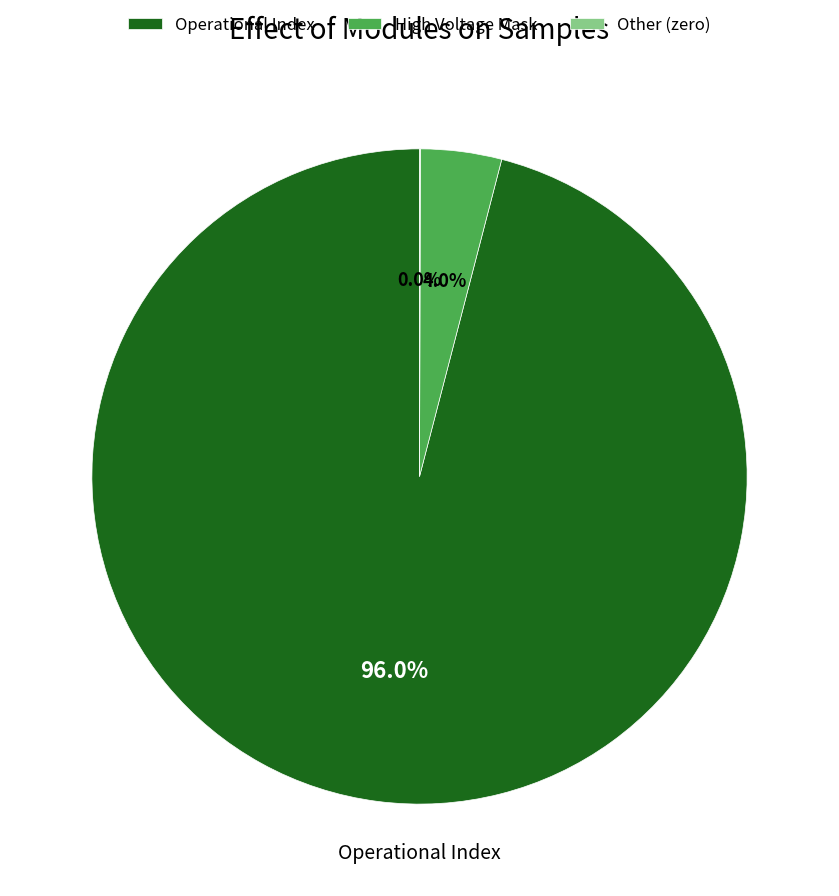

What is the ratio of the value at Operational Index to the value at High Voltage Mask?

24.0